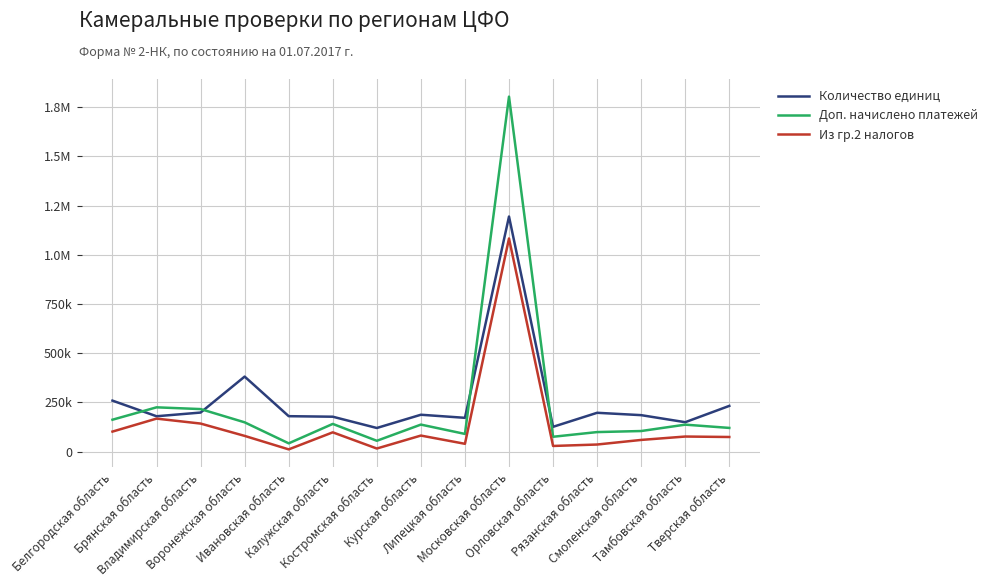

Is this an area chart (filled region under the line)?

No